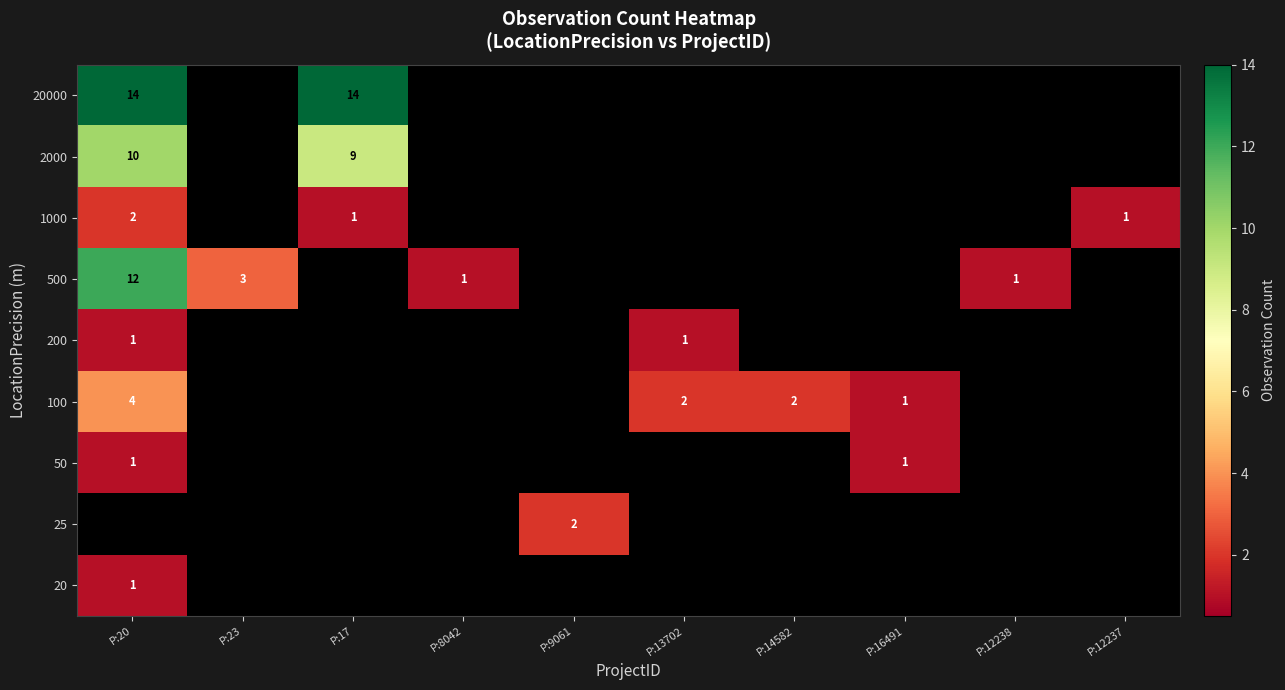

What is the sum of the 1000 values at P:20 and P:12237?

3